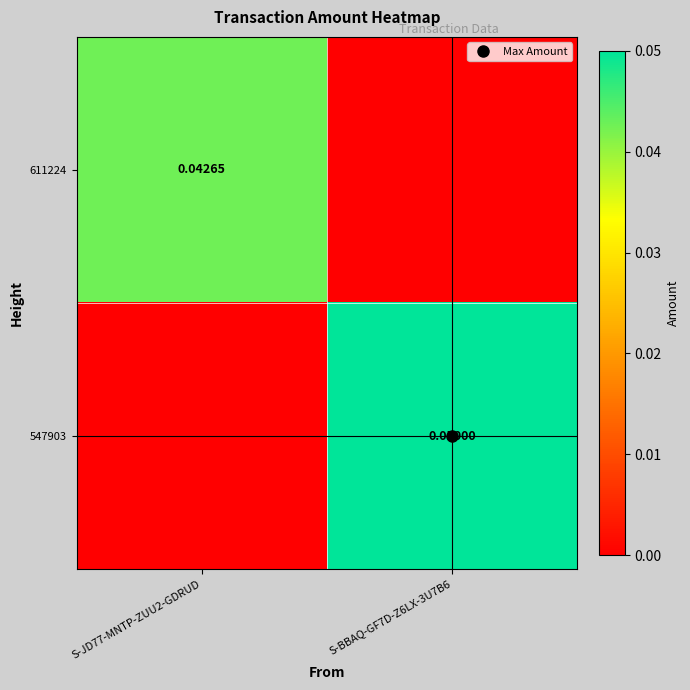

At how many categories does at least one series exceed 0?

2